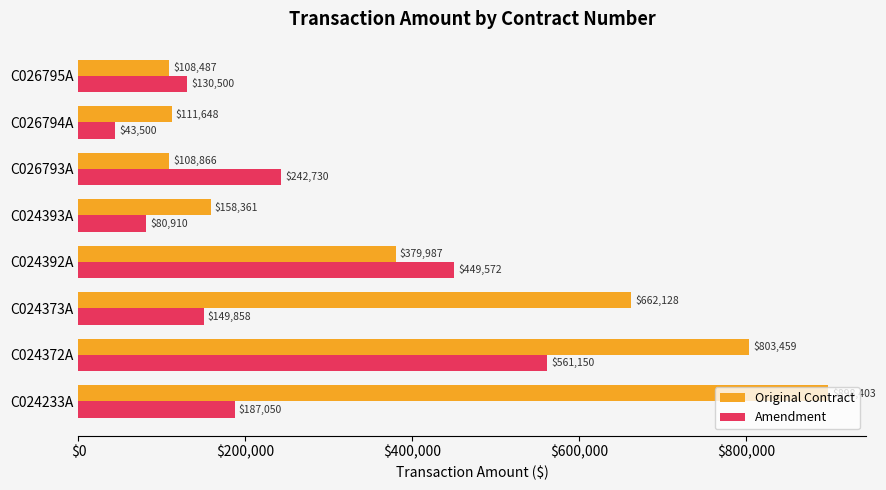

True or false: Amendment has a value of 116207.0 at C024233A.

False